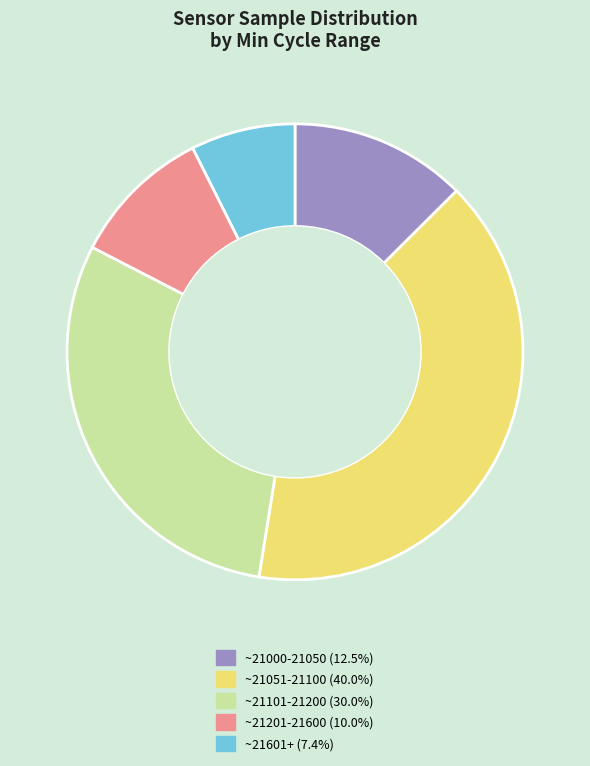

Is there any slice that represents more than half of the pie?

No